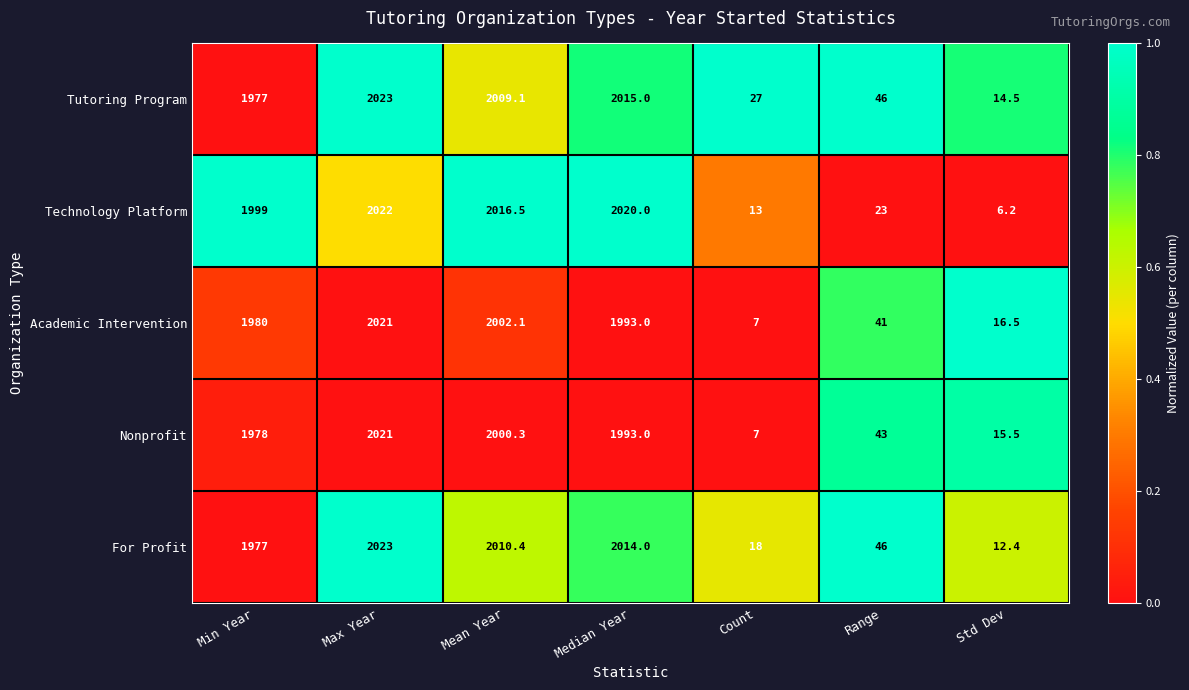

Where is Academic Intervention nearest to the value 1014?

Min Year